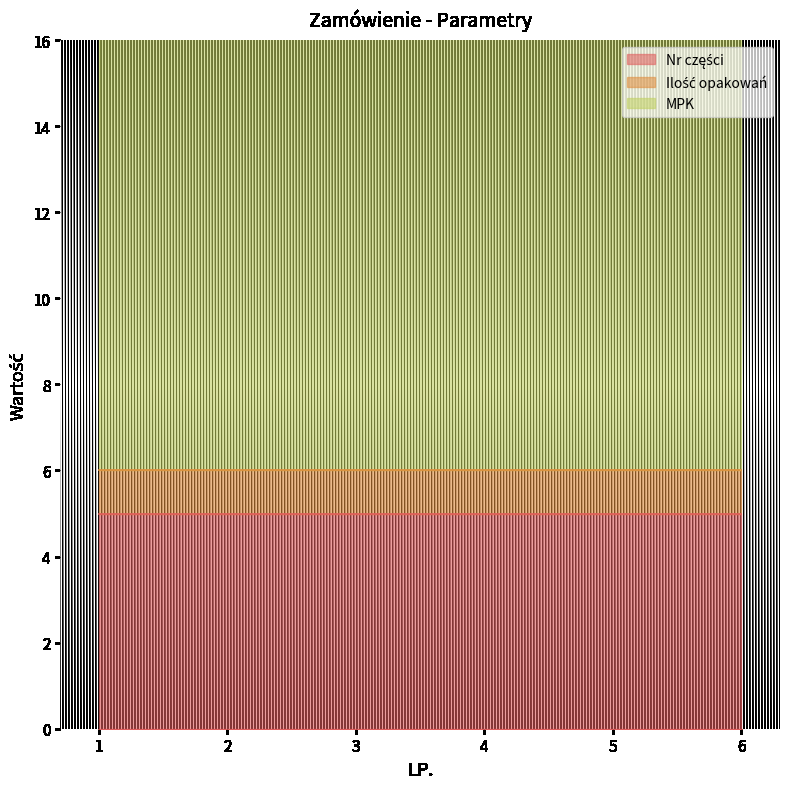

Where is MPK nearest to the value 13?

1